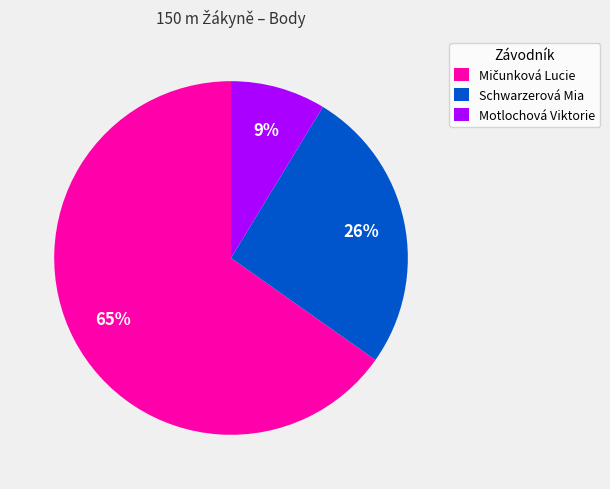

To the nearest percent, what portion does Motlochová Viktorie represent?

9%